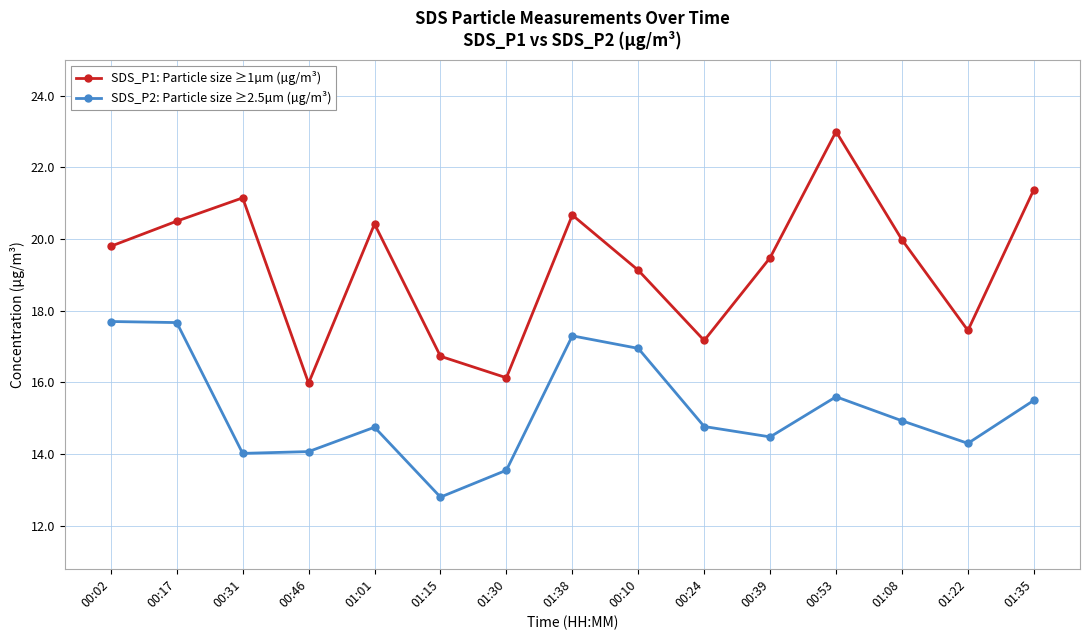

True or false: SDS_P2: Particle size ≥2.5µm (µg/m³) and SDS_P1: Particle size ≥1µm (µg/m³) intersect in this chart.

False